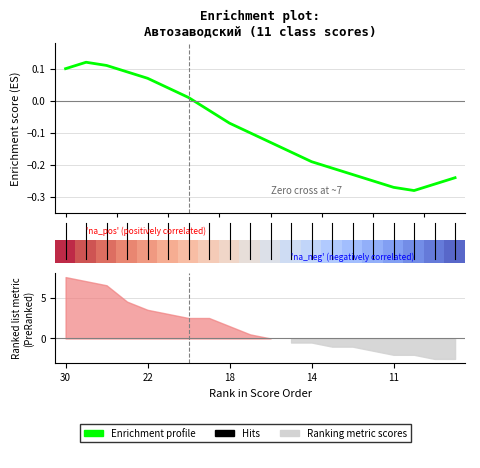

What is the total value across all series at 5.0?

0.2